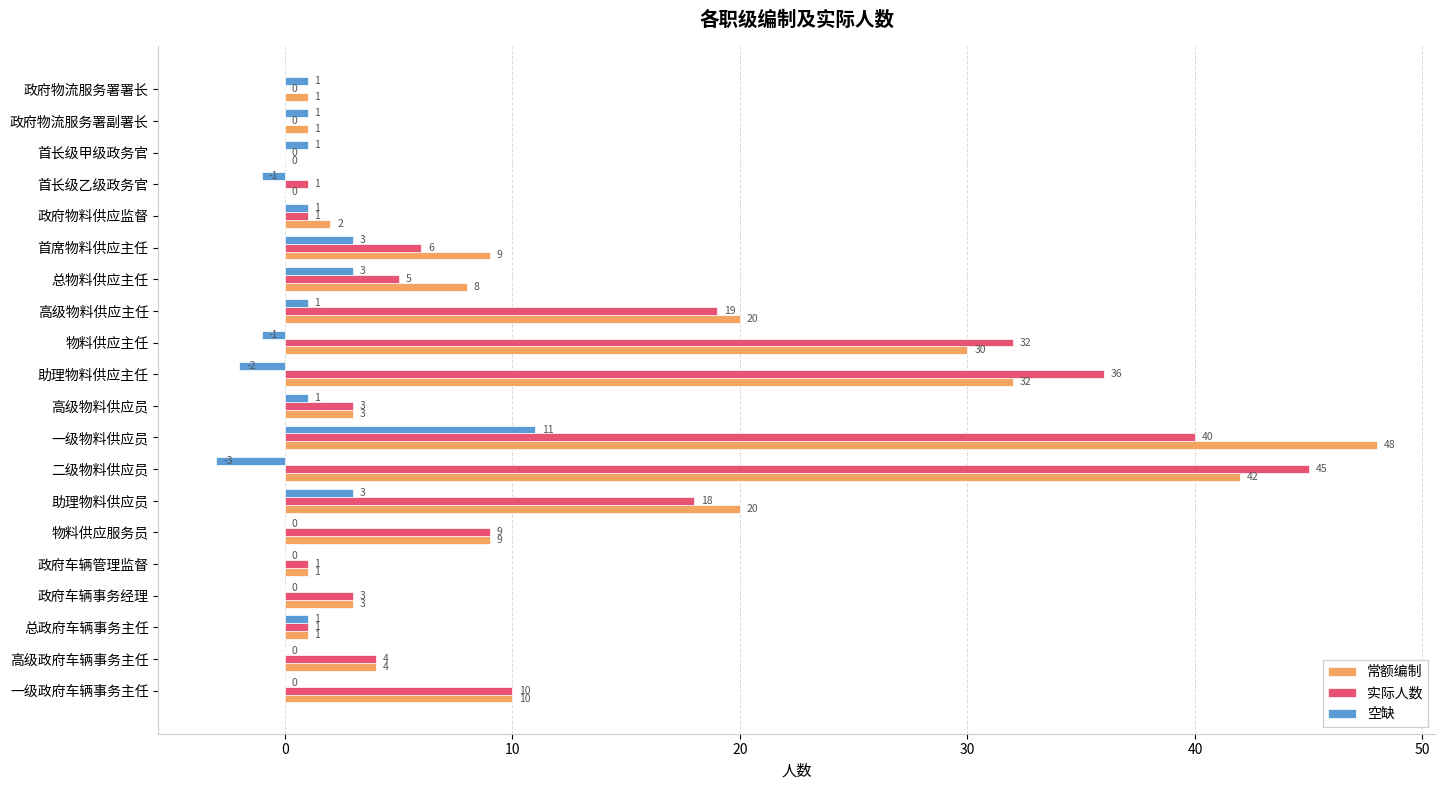

Read the 常额编制 value at 物料供应服务员, to the nearest 10.

10